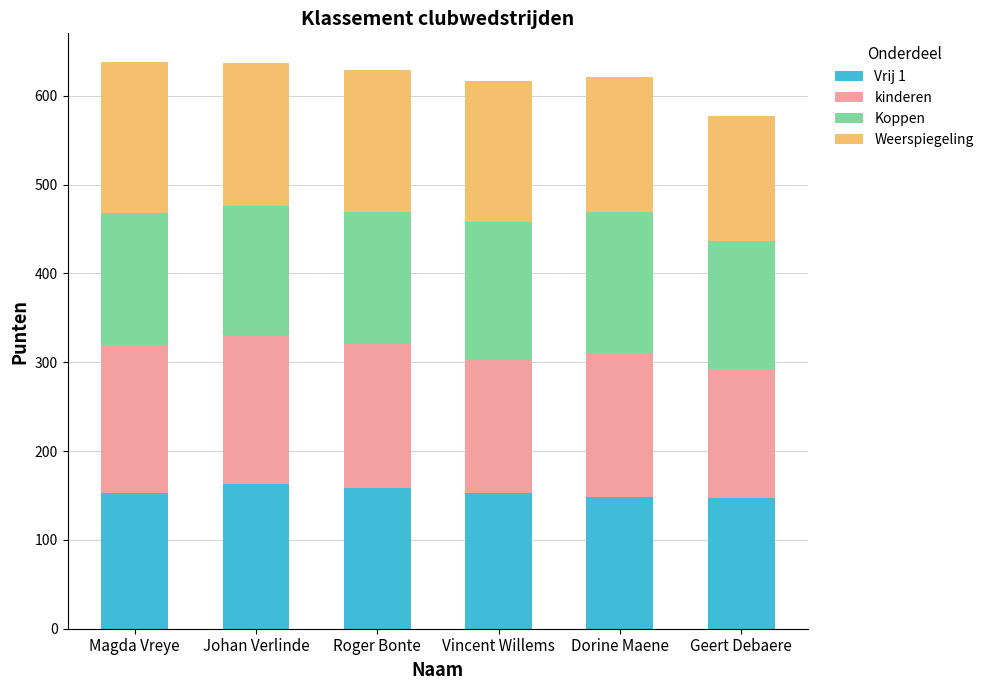

What is the highest value of the Vrij 1 series?

162.5